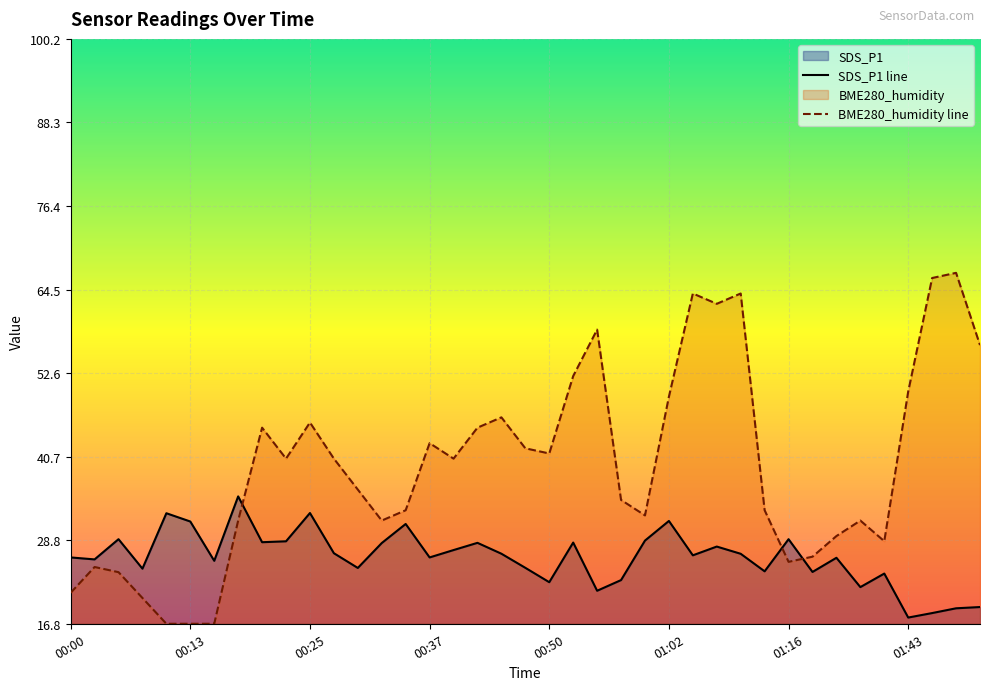

What is the sum of the BME280_humidity values at 01:43 and 00:52?

102.1